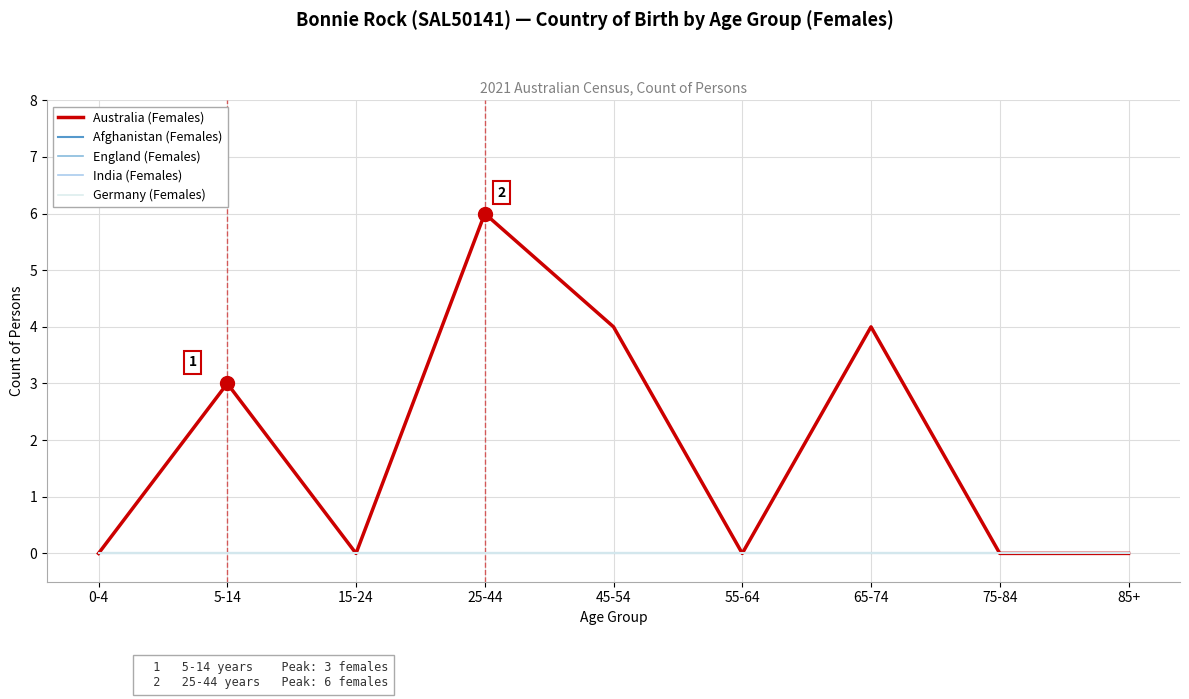

What position from the left is 25-44?

4